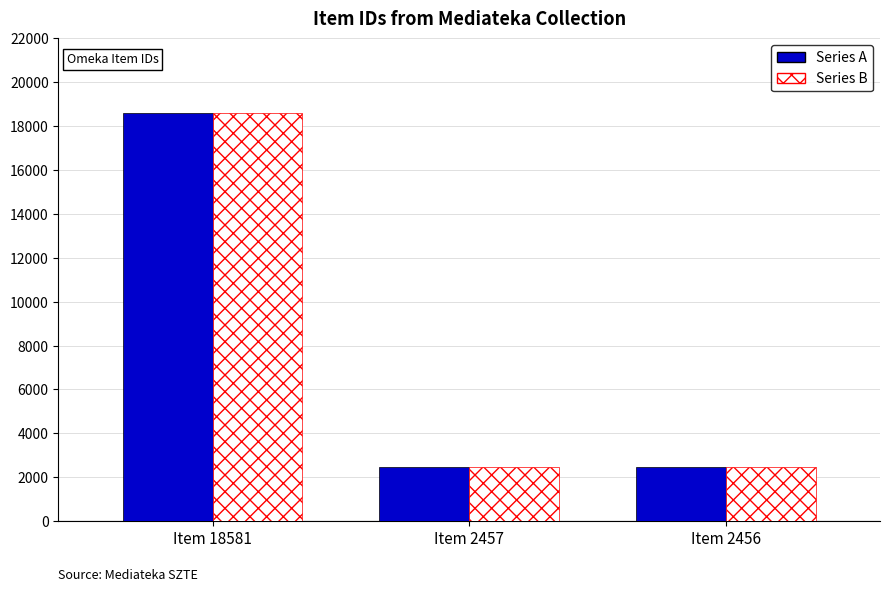

At which label does Series A reach its peak?

Item 18581